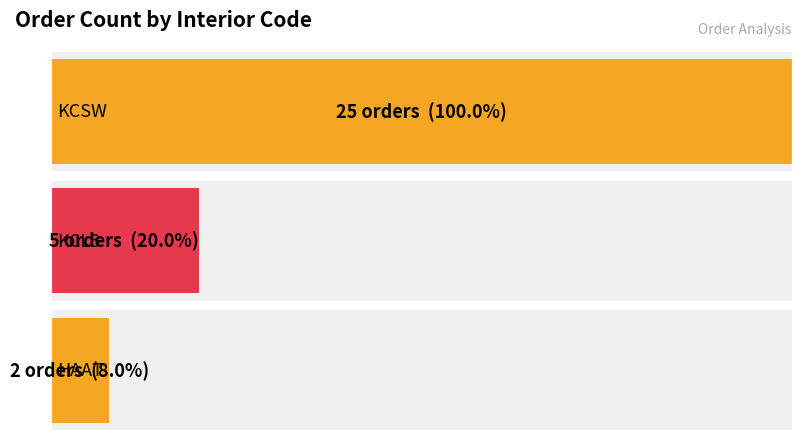

Reading right to left, list all the values displayed in this chart.

KCSW: 25	25	25
KCL3: 5	5	5
HAAT: 2	2	2